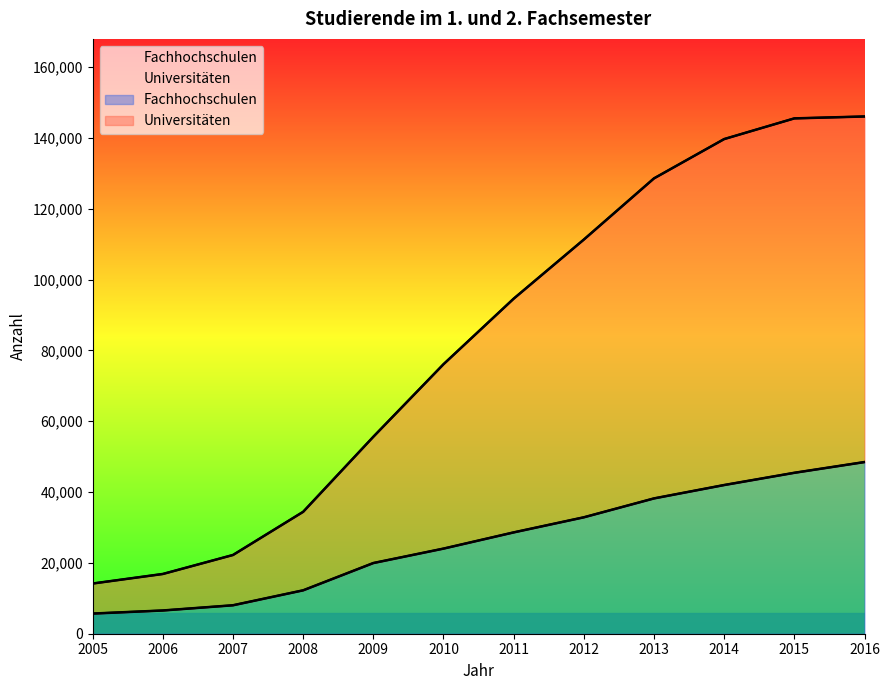

Between 2012 and 2011, which is larger?

2012